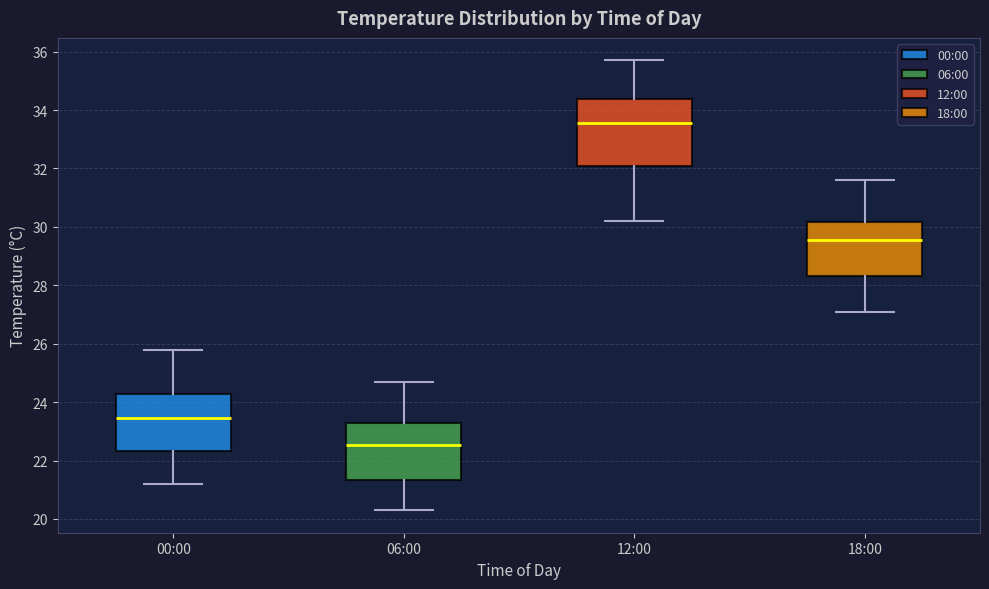

Reading left to right, read every box against the y-axis: the position of its median line, the range the box covers, and the ends of its whiskers. The values are not printed on the chart, so give them approximately, as read against the axis.

00:00: median 23.4, box 22.4 to 24.2, whiskers 21.2 to 25.8
06:00: median 22.6, box 21.4 to 23.4, whiskers 20.4 to 24.8
12:00: median 33.6, box 32.2 to 34.4, whiskers 30.2 to 35.8
18:00: median 29.6, box 28.4 to 30.2, whiskers 27.2 to 31.6